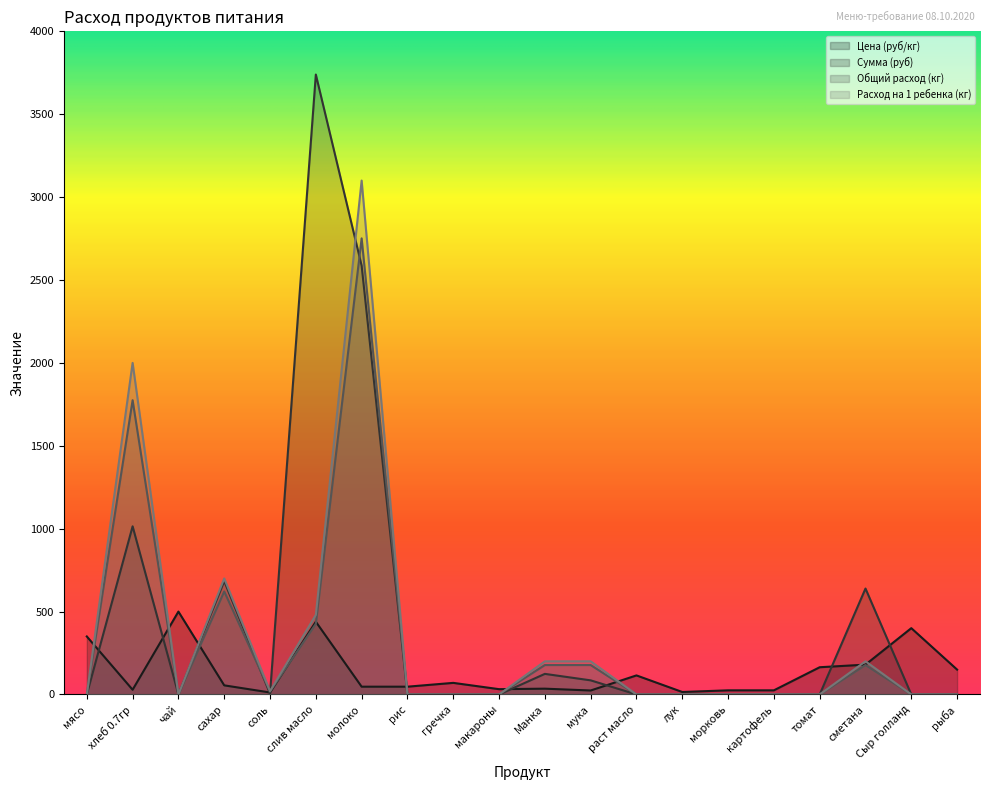

What is the sum of the Расход на 1 ребенка (кг) values at Манка and мука?

400.0